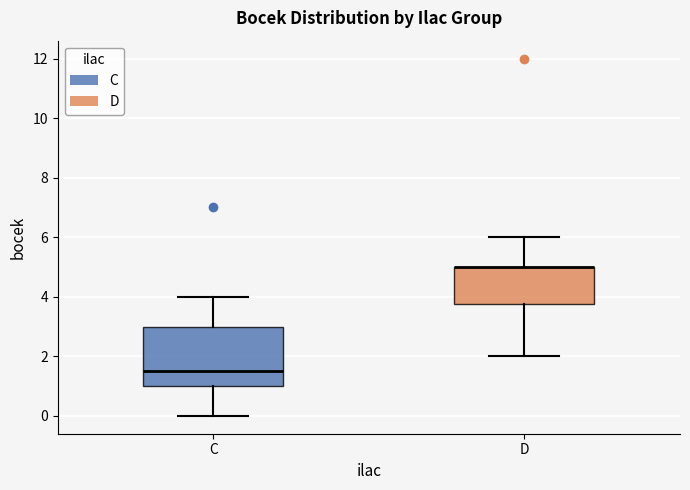

Reading left to right, transcribe this box plot: for each box, give where its median line is, the range the box spans, and where its two whiskers end, as read against the y-axis. The values are not printed on the chart, so give them approximately, as read against the axis.

C: median 1.6, box 1.0 to 3.0, whiskers 0.0 to 4.0
D: median 5.0 (drawn on the box's upper edge), box 3.8 to 5.0, whiskers 2.0 to 6.0